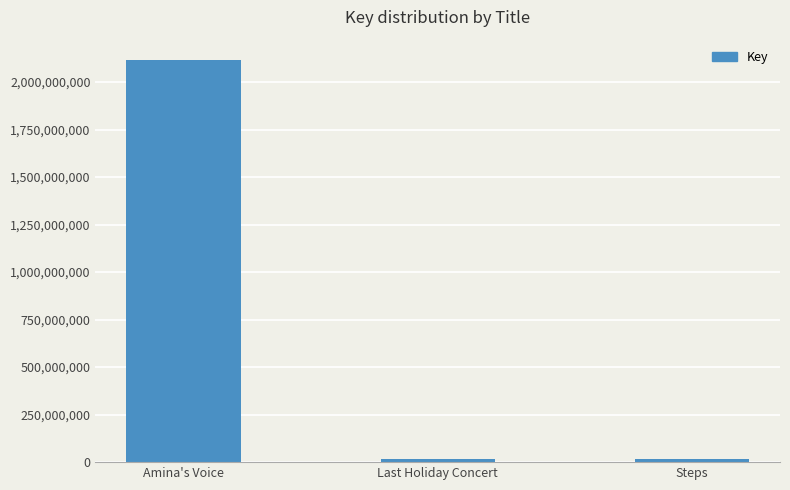

What is the label of the 2nd bar from the left?

Last Holiday Concert